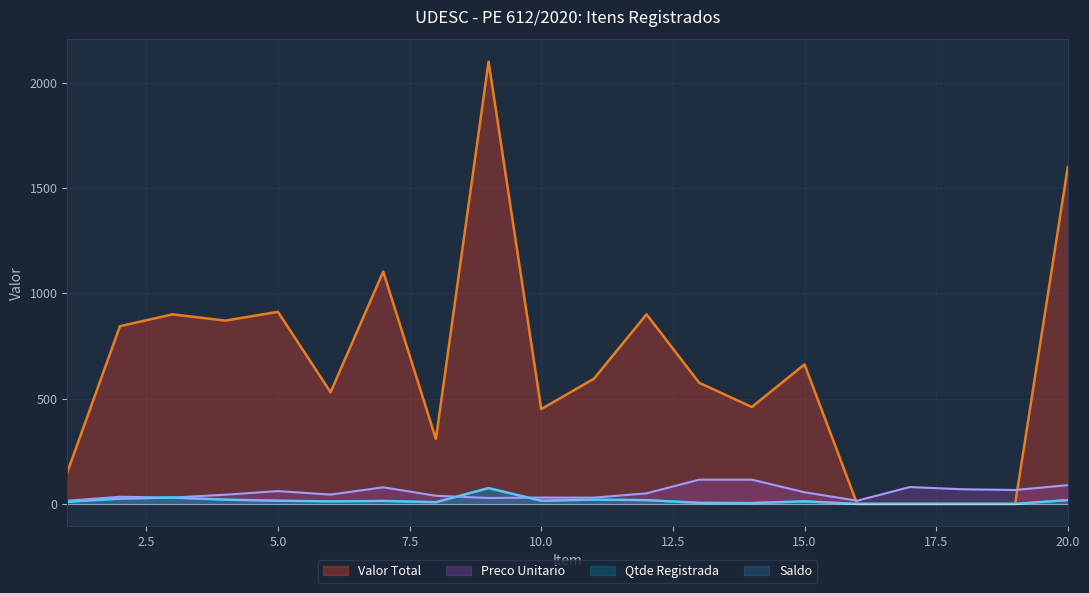

How many lines are shown in the chart?

4